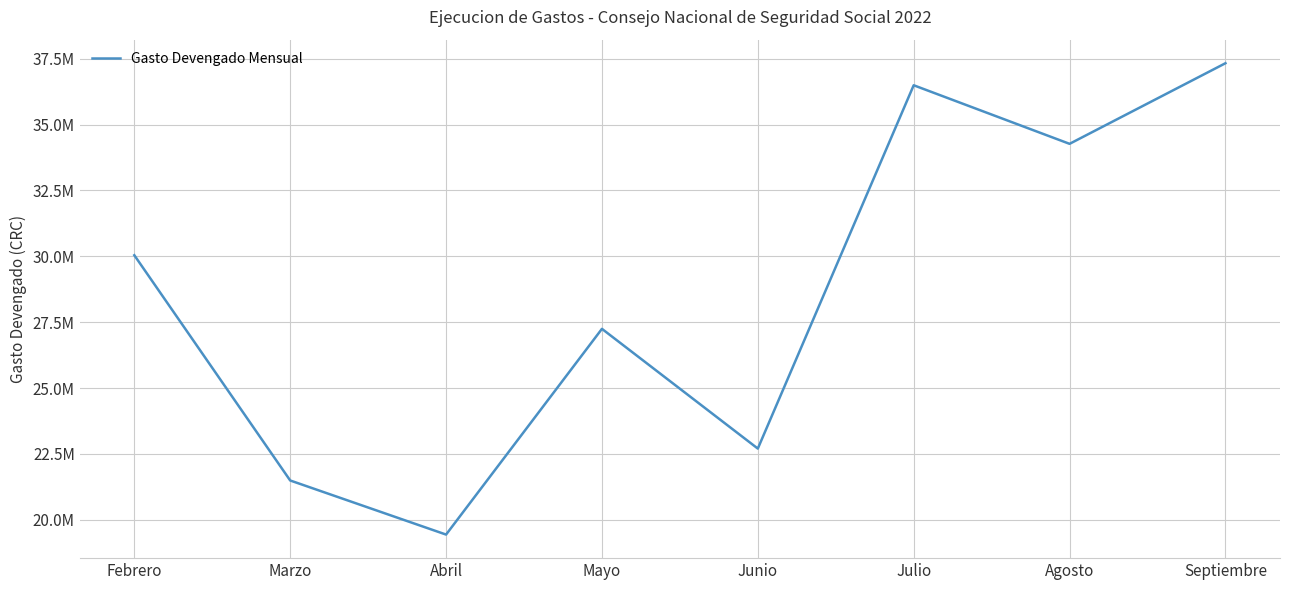

Does the chart display data point markers on the line(s)?

No